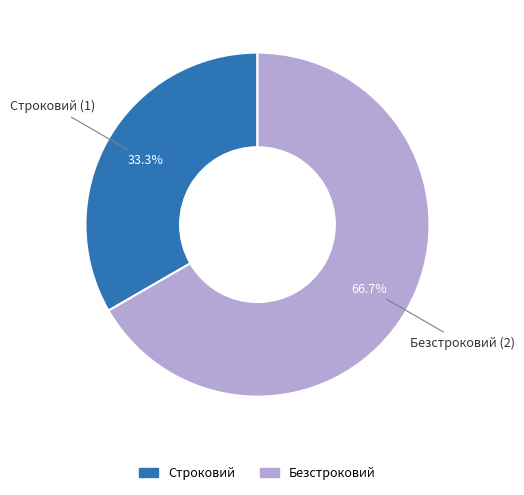

To the nearest percent, what is the average slice percentage?

50%